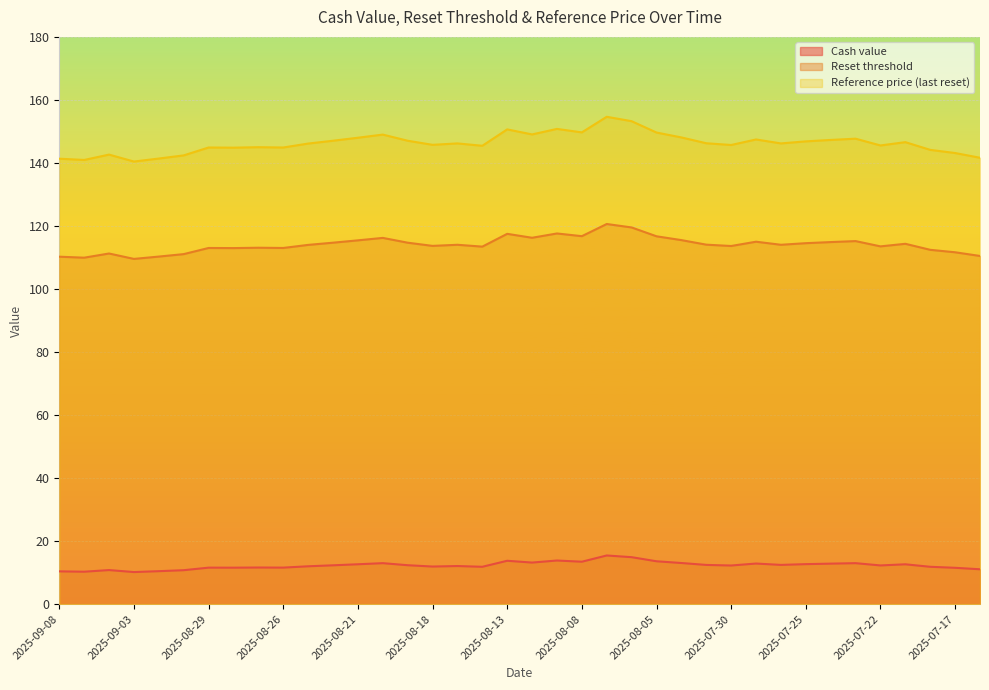

Rank the series by their maximum value, from highest to lowest.

Reference price (last reset), Reset threshold, Cash value